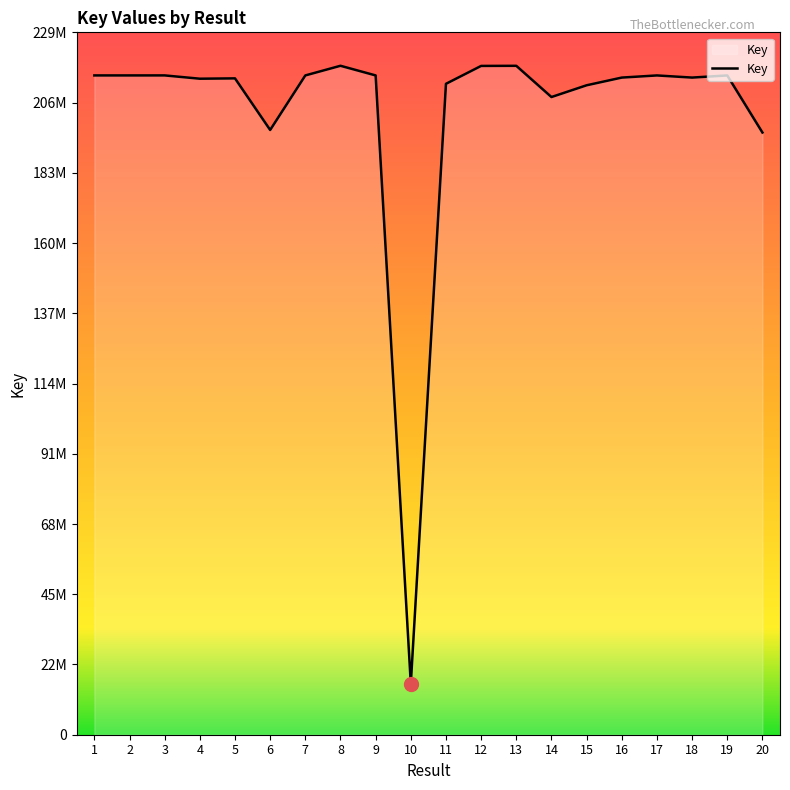

Which label corresponds to the smallest value in the chart?

10